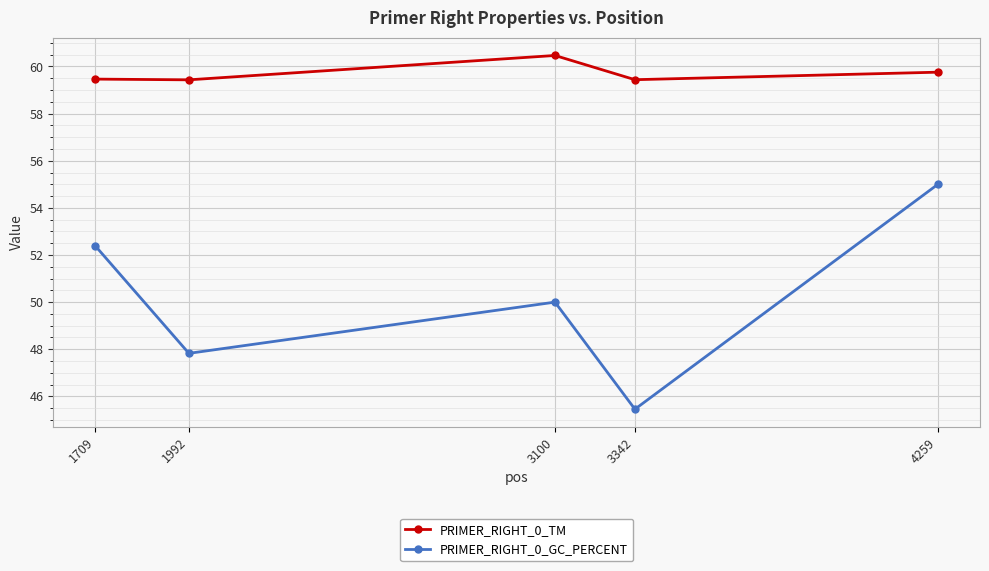

What is the value of the PRIMER_RIGHT_0_TM point at the 4th from the left?

59.4